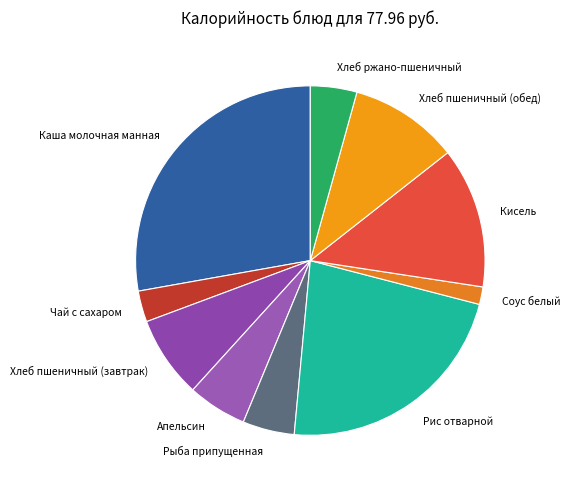

Between Рис отварной and Каша молочная манная, which is larger?

Каша молочная манная